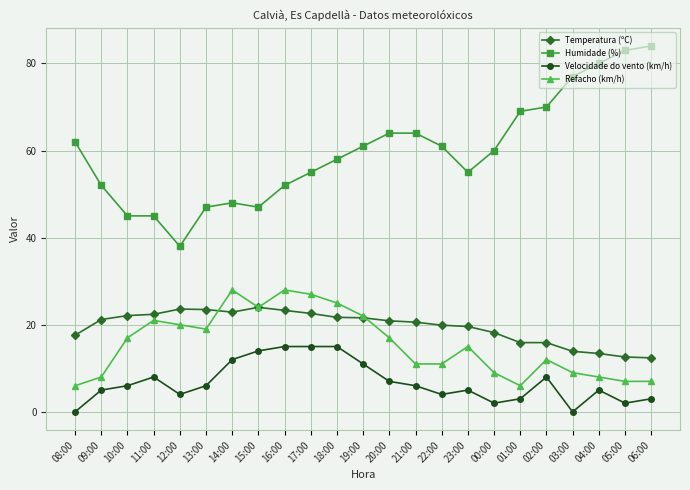

What position from the right is 21:00?

10